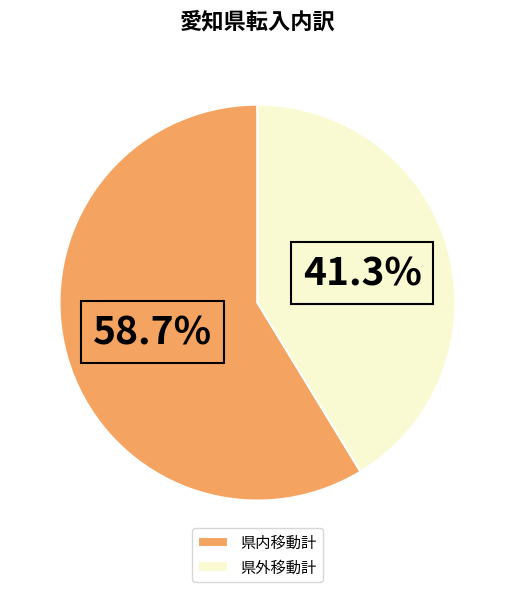

How many slices are in this pie chart?

2